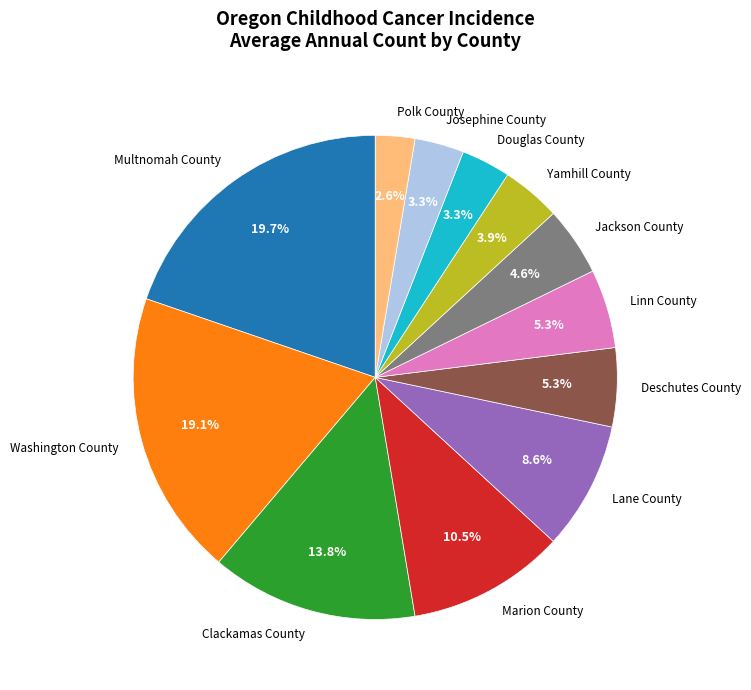

To the nearest percent, what is the difference between the Yamhill County and Josephine County slice percentages?

1%